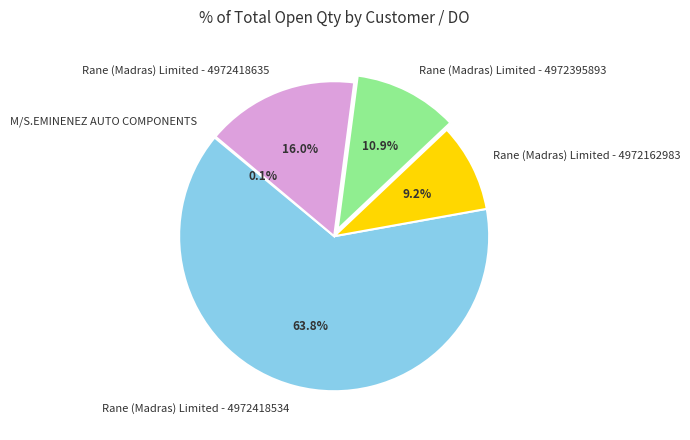

Which category has the biggest portion of the pie?

Rane (Madras) Limited - 4972418534